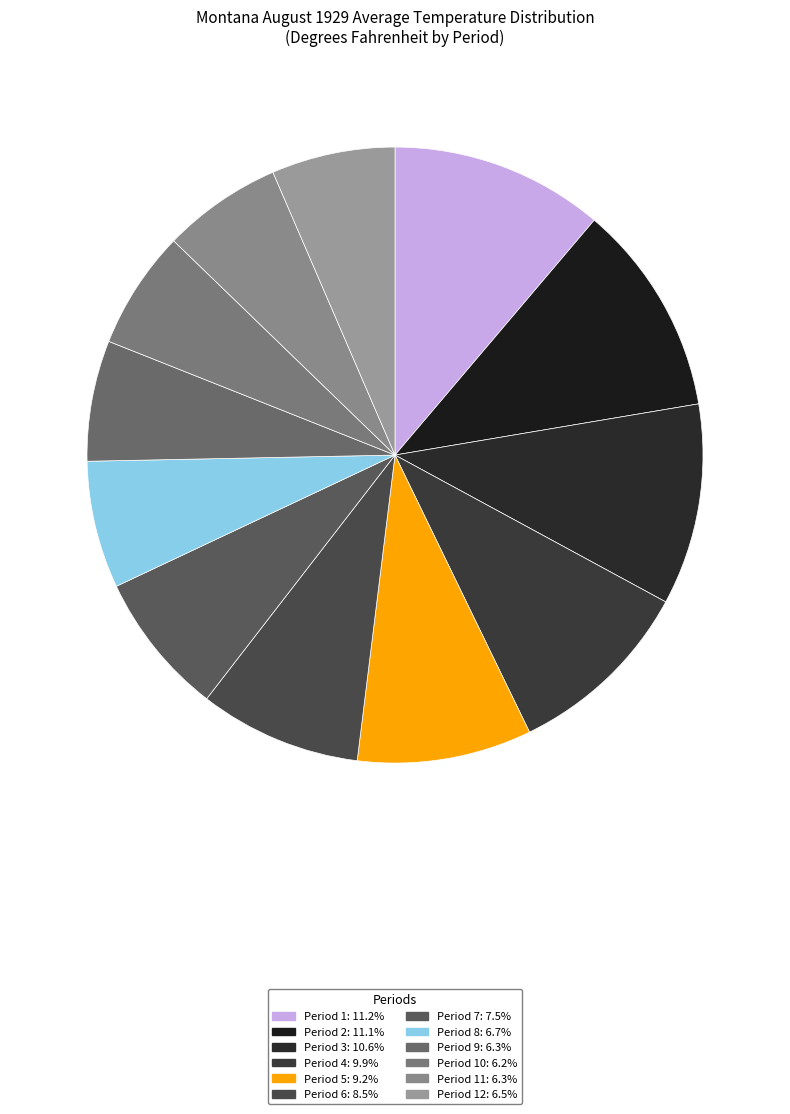

How many slices are in this pie chart?

12